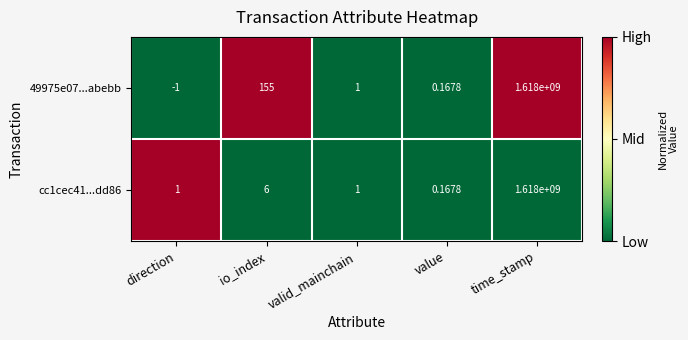

At which label is 49975e07...abebb closest to 808999999?

io_index